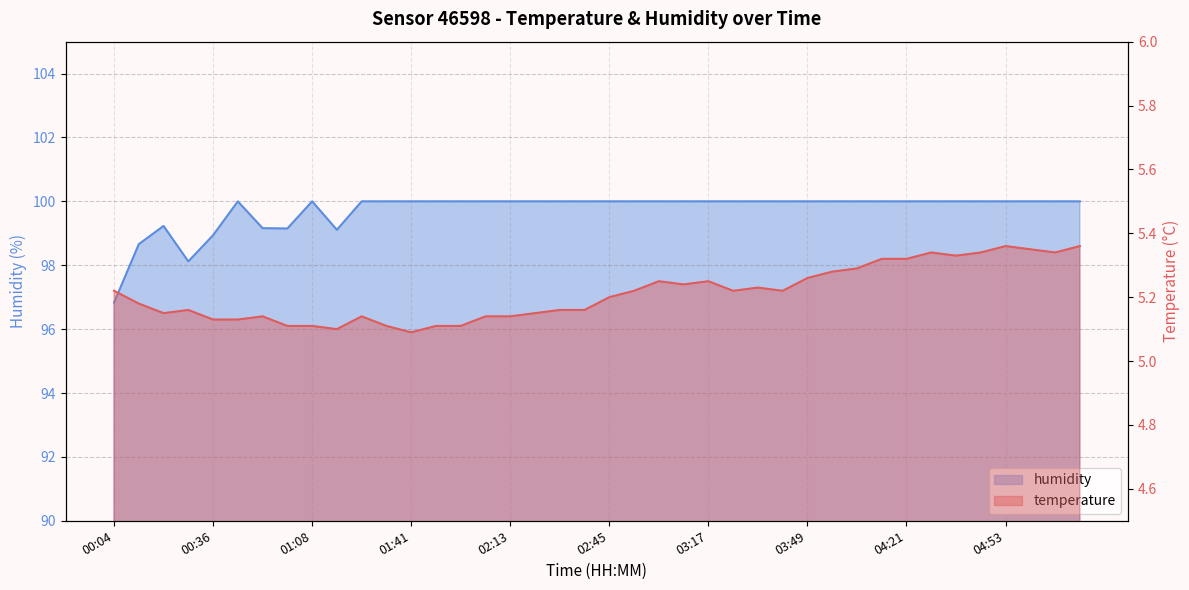

What is the maximum value shown in the chart?

100.0